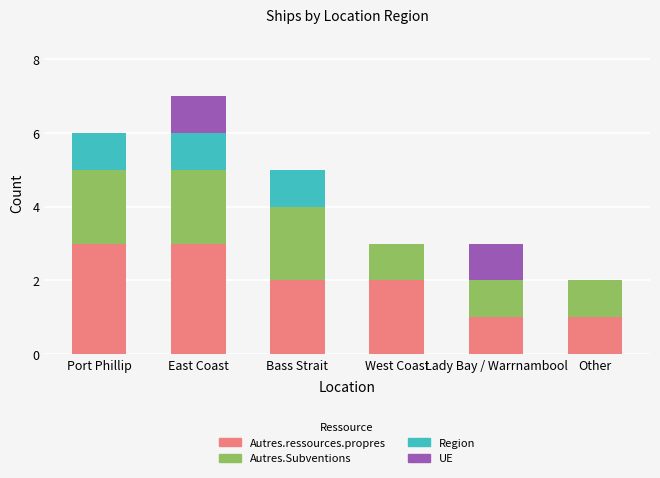

Reading left to right, list the values for the Autres.ressources.propres series.

Port Phillip=3	East Coast=3	Bass Strait=2	West Coast=2	Lady Bay / Warrnambool=1	Other=1